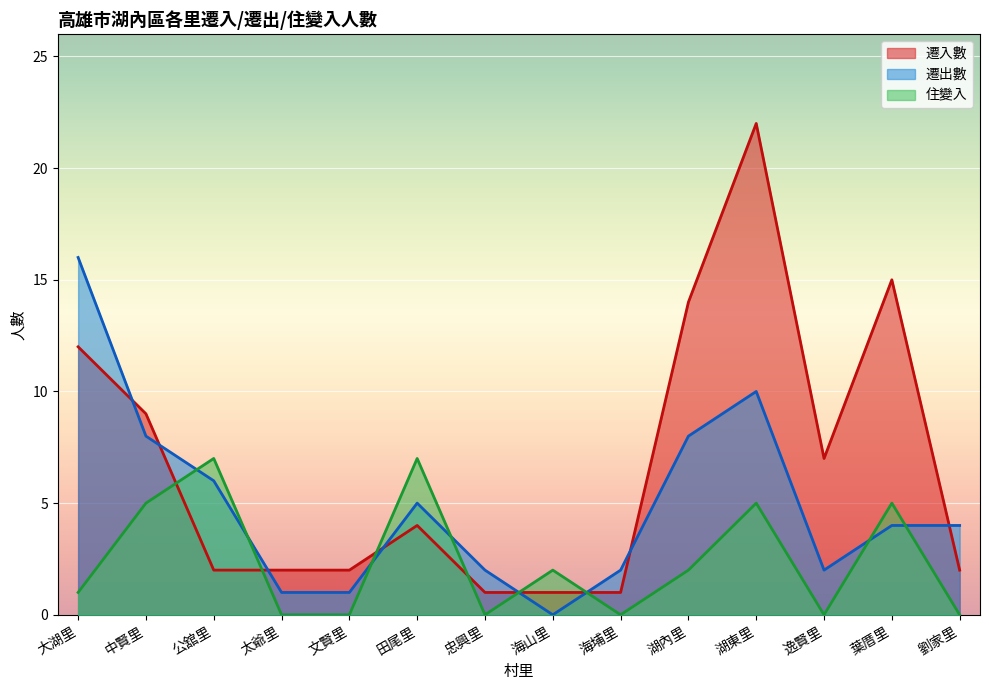

Reading left to right, what are all the values shown in this chart?

遷入數: 12	9	2	2	2	4	1	1	1	14	22	7	15	2
遷出數: 16	8	6	1	1	5	2	0	2	8	10	2	4	4
住變入: 1	5	7	0	0	7	0	2	0	2	5	0	5	0